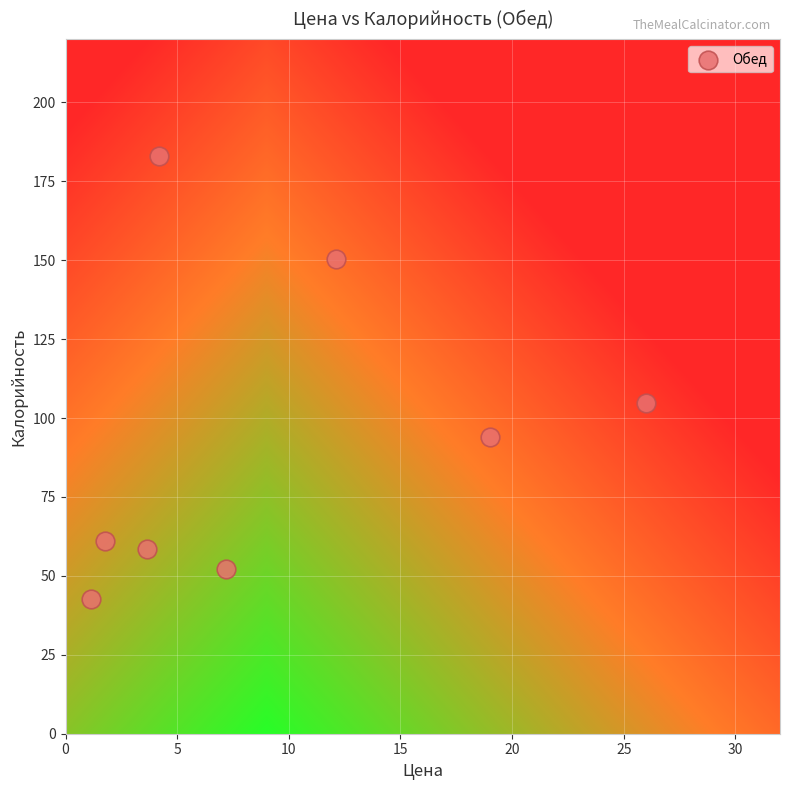

What is the range of X values (max minus min)?

24.8